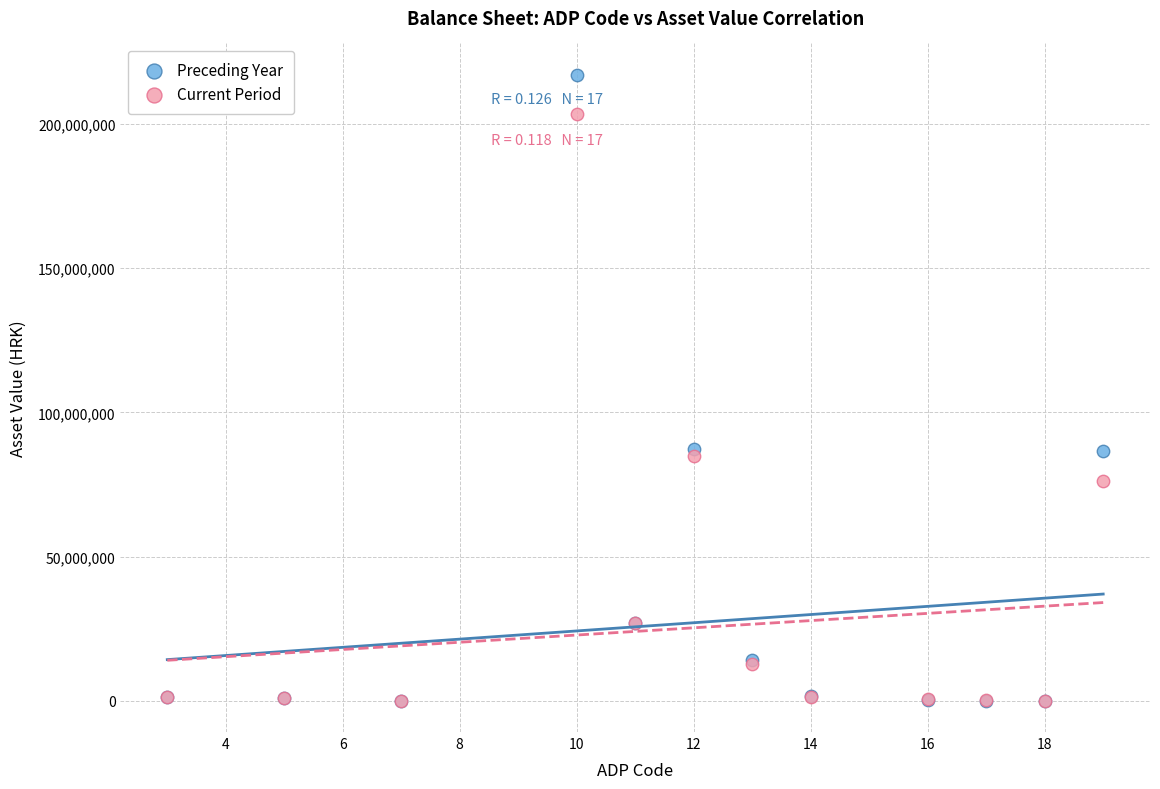

What are all the series names shown in the legend?

Preceding Year, Current Period